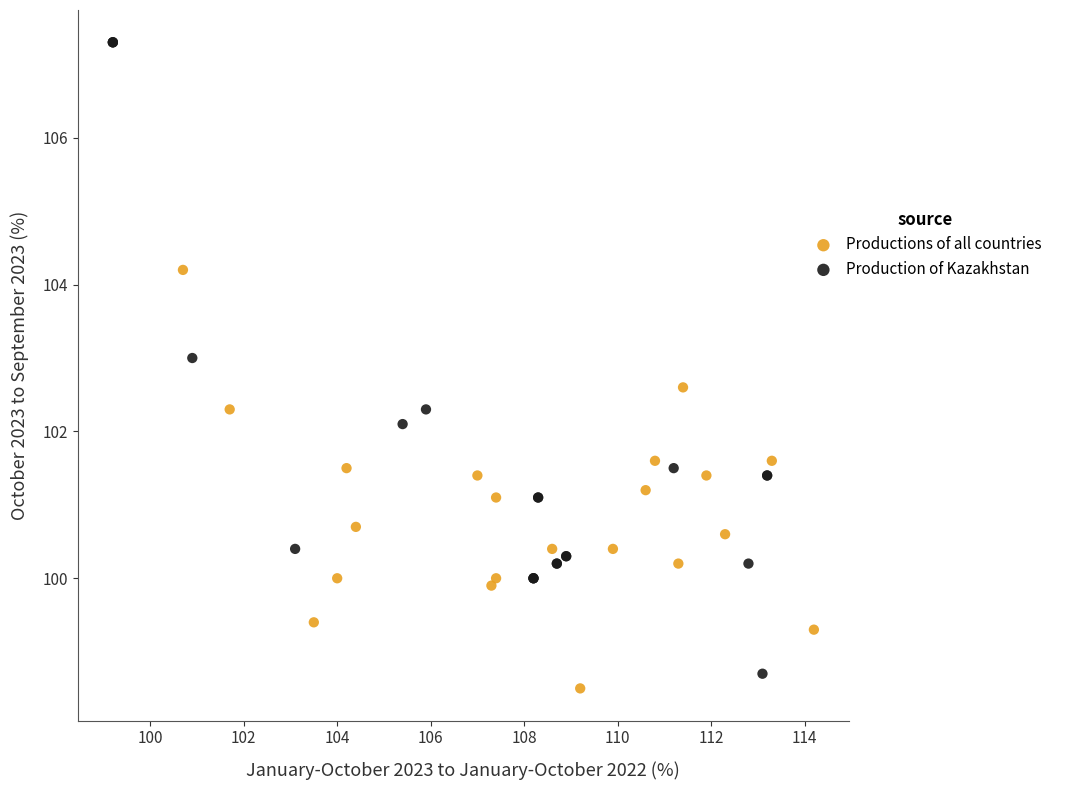

Which series contains the highest Y value?

Production of Kazakhstan